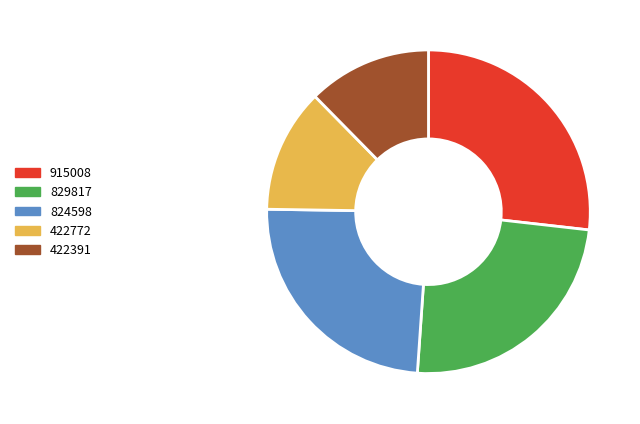

Is the sum of 422391 and 829817 greater than half?

No